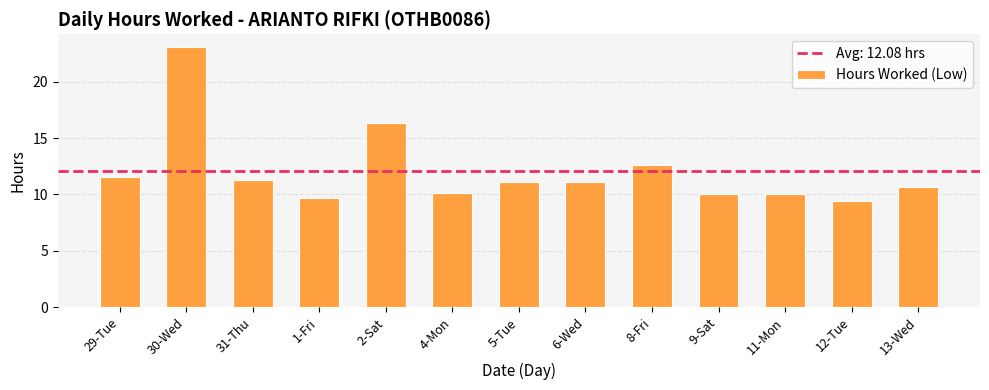

Which has a higher value, 8-Fri or 1-Fri?

8-Fri